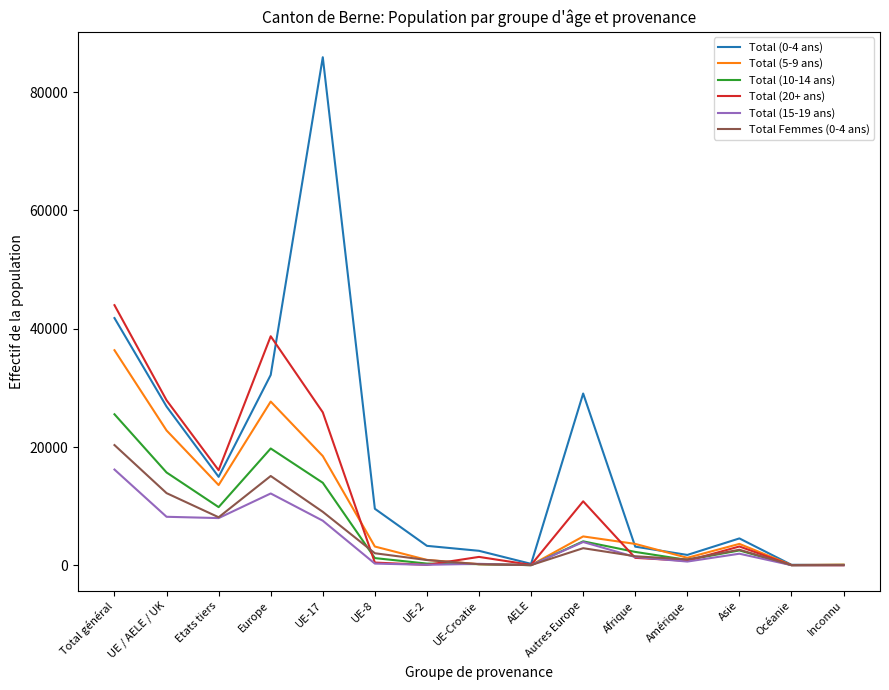

Where is the first local minimum for Total (0-4 ans)?

Etats tiers